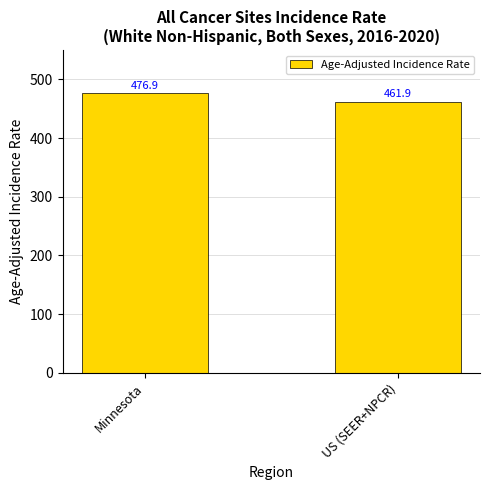

Rank the categories by value from highest to lowest.

Minnesota, US (SEER+NPCR)